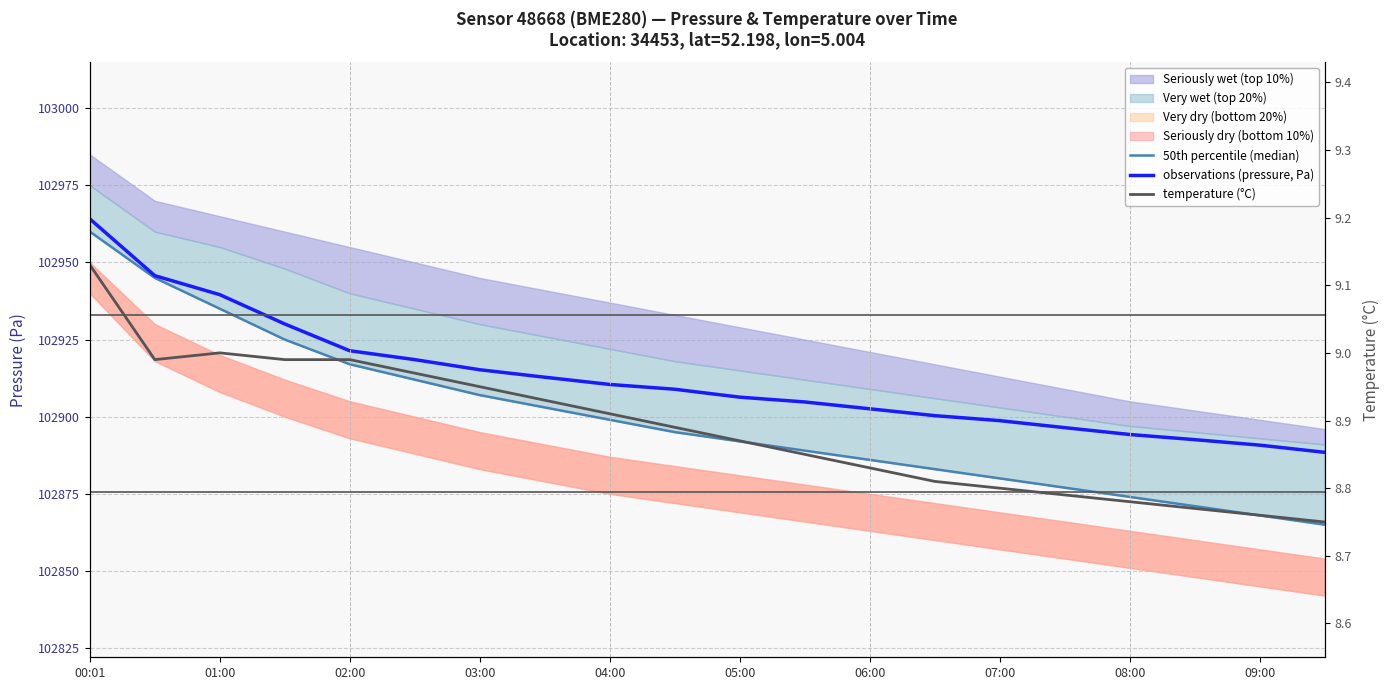

Count the number of categories in the chart.

20